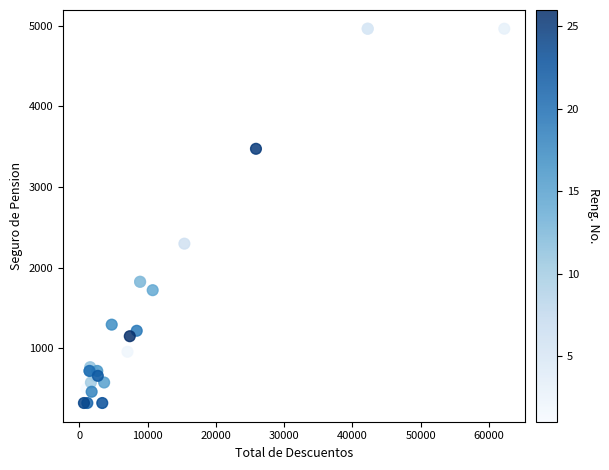

What Y value in the scatter plot is closest to 2640?

2296.0